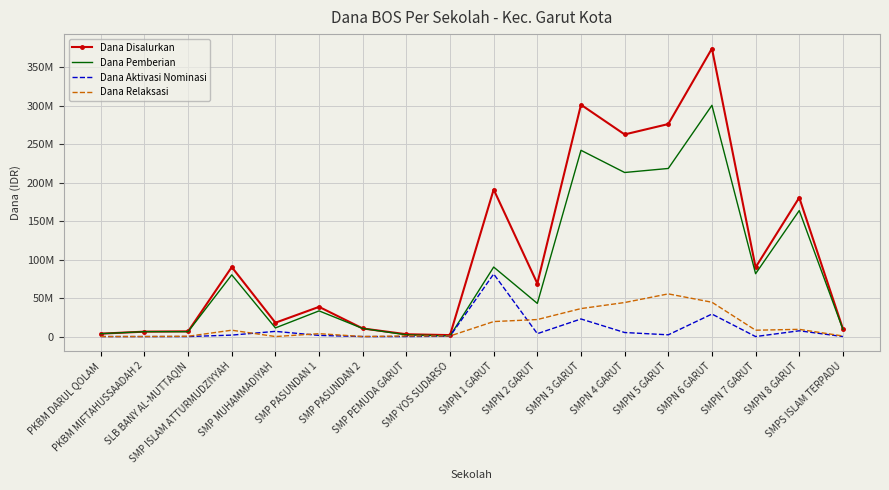

What is the sum of all Dana Relaksasi values?

254625000